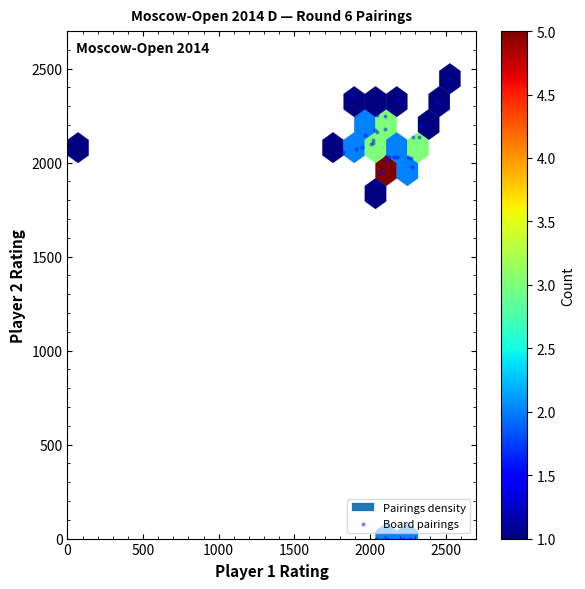

What Y value in the scatter plot is closest to 1223?

1887